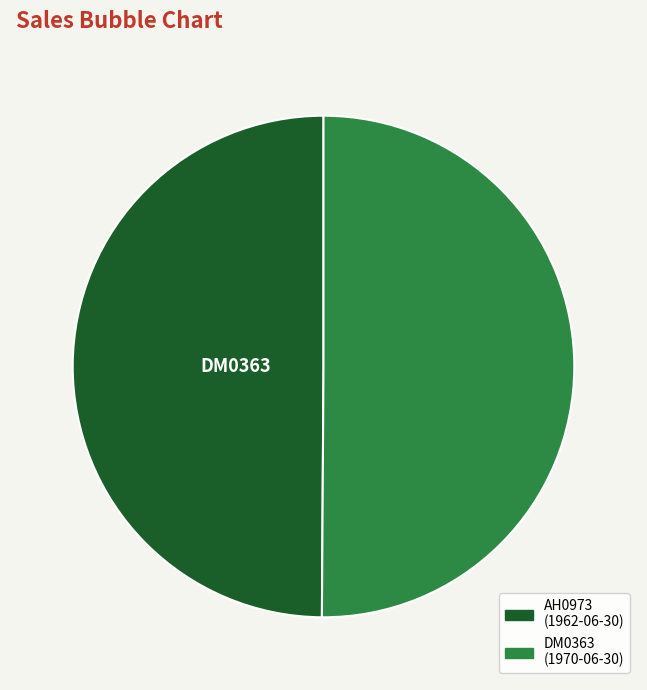

What is the ratio of the value at DM0363 to the value at AH0973?

1.0